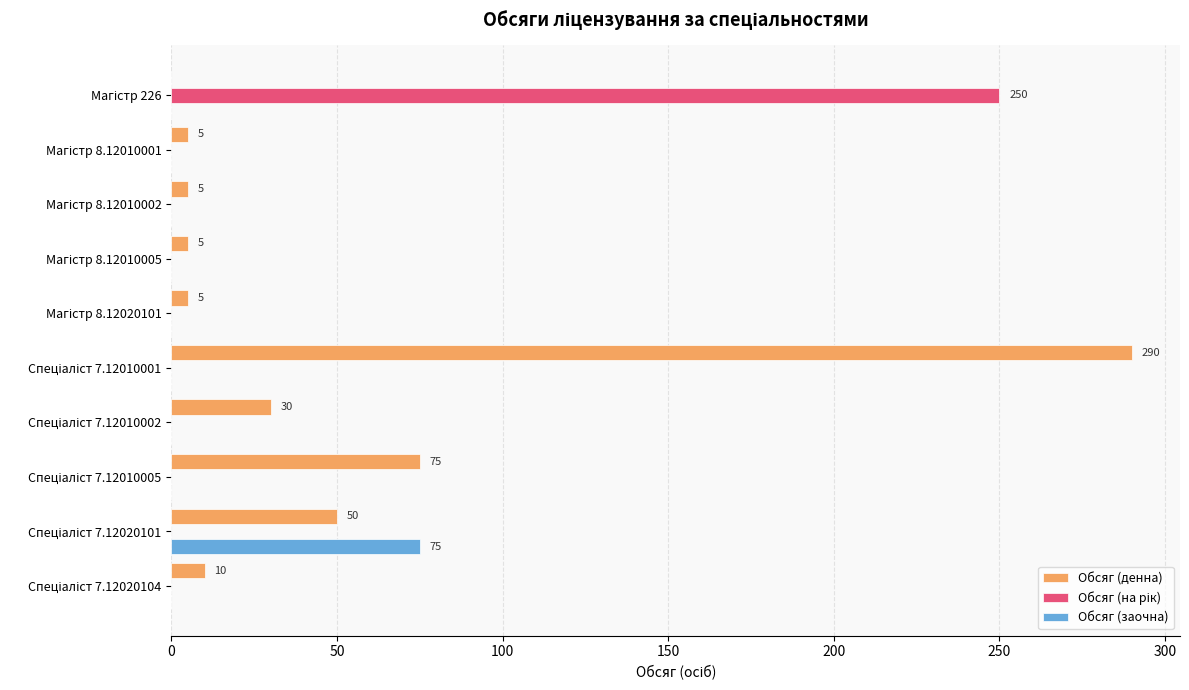

Which series has the largest total across all categories?

Обсяг (денна)